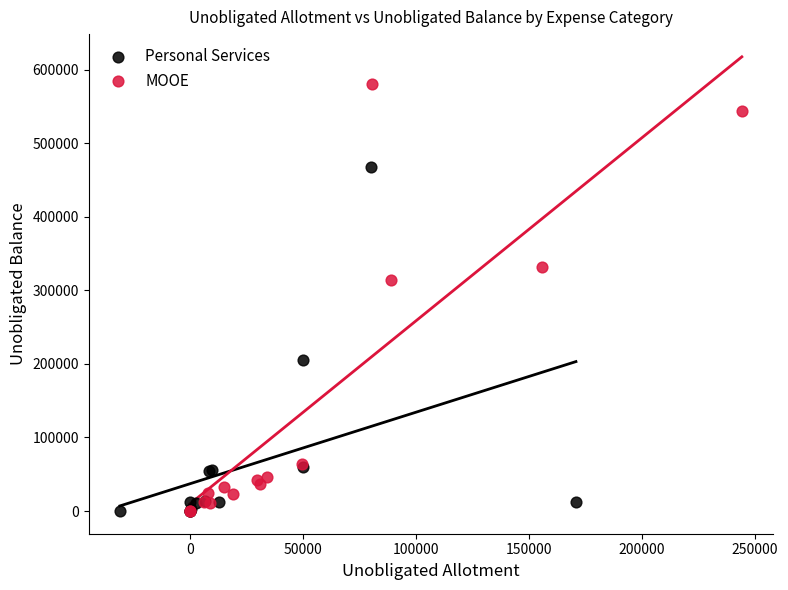

Which series has the largest Y range (max minus min)?

MOOE